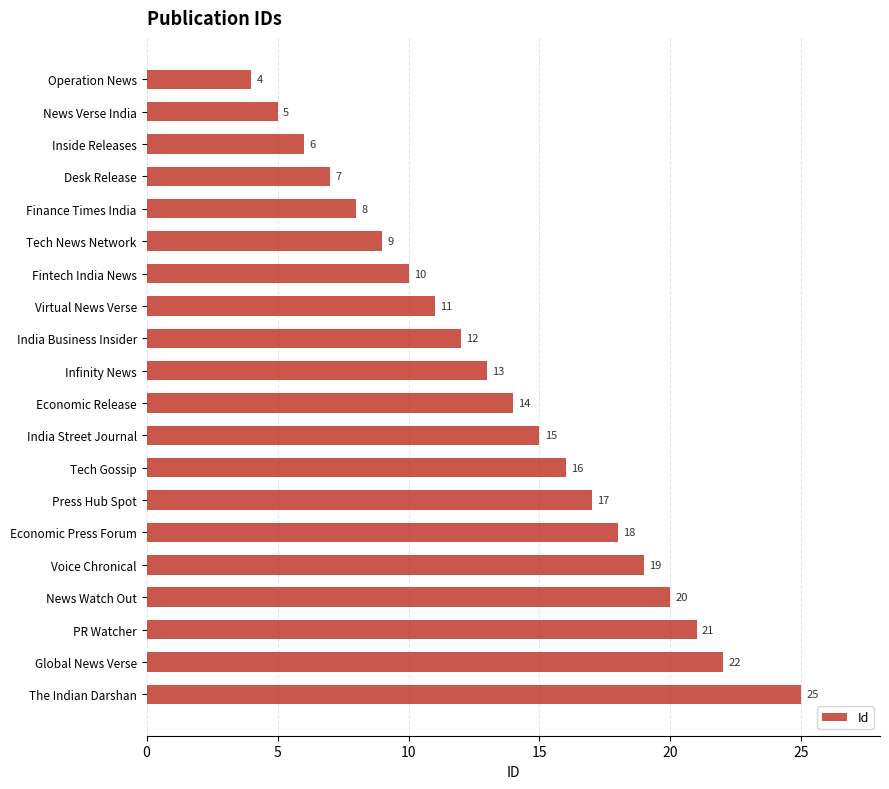

What is the average value?

14